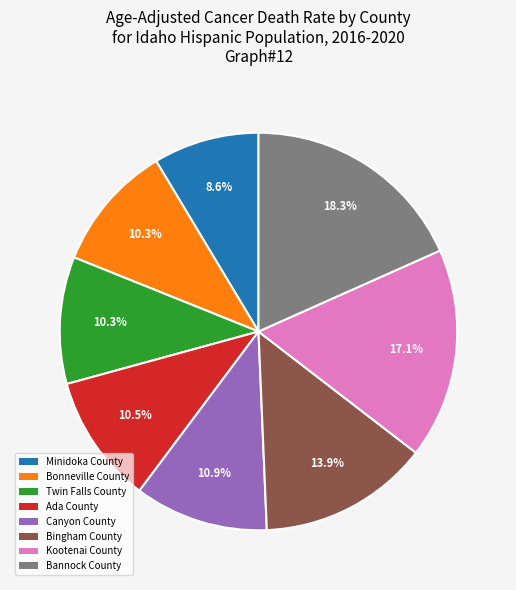

Which slice is the largest?

Bannock County